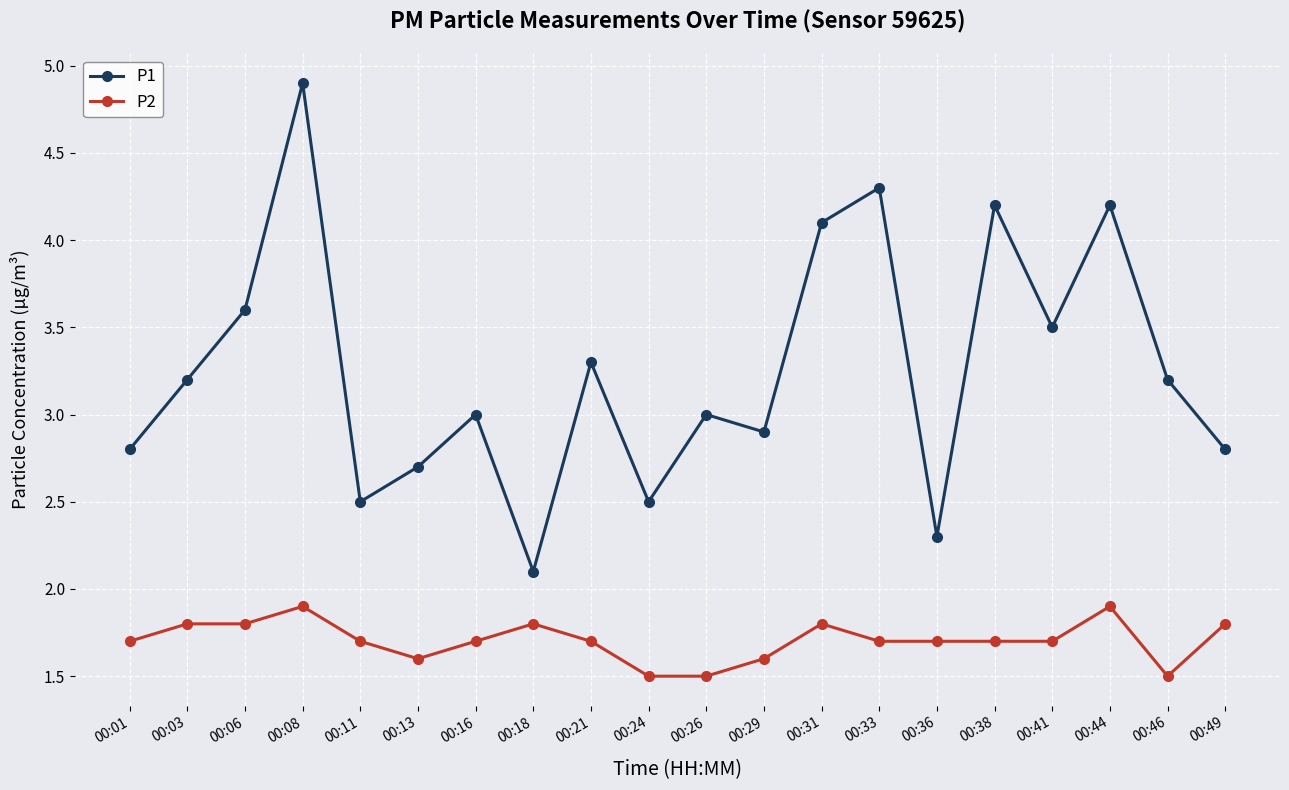

At 00:18, list the series in order from smallest to largest.

P2, P1